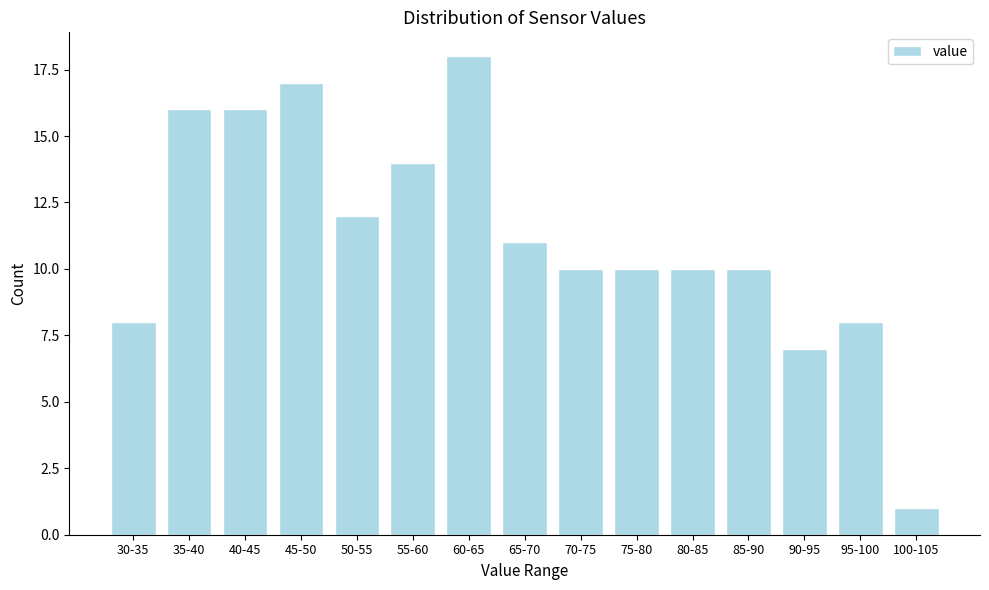

Reading left to right, what are all the values shown in this chart?

8	16	16	17	12	14	18	11	10	10	10	10	7	8	1